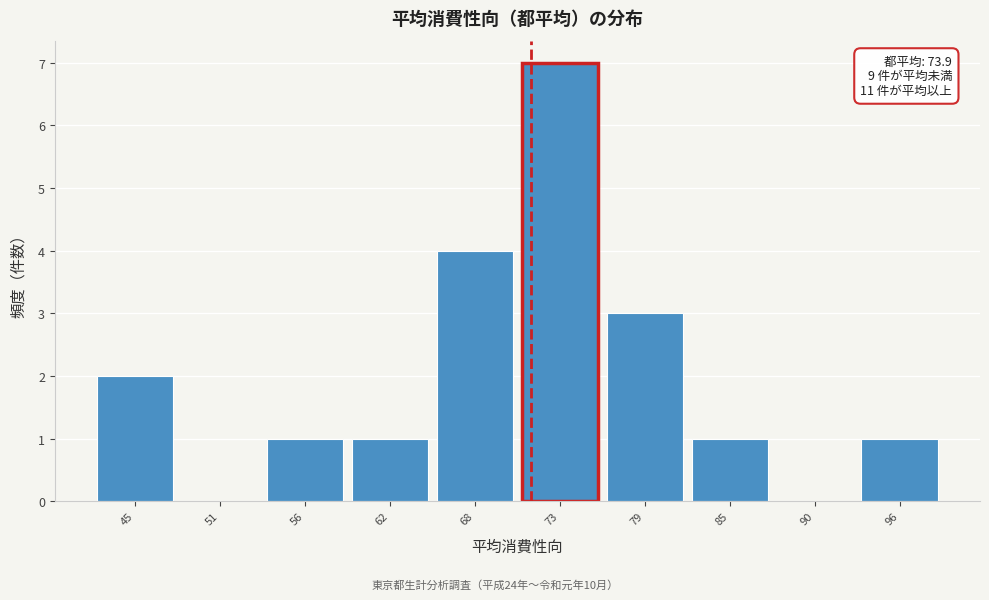

Reading left to right, extract all data points from this chart.

45=2	51=0	56=1	62=1	68=4	73=7	79=3	85=1	90=0	96=1